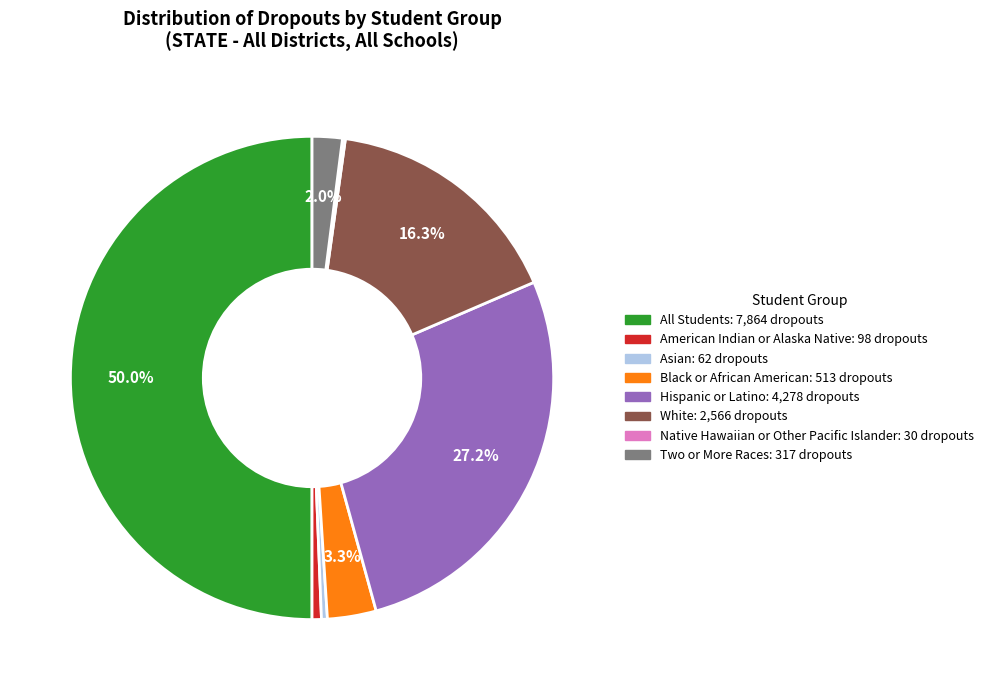

What is the ratio of the value at Asian to the value at American Indian or Alaska Native?

0.6